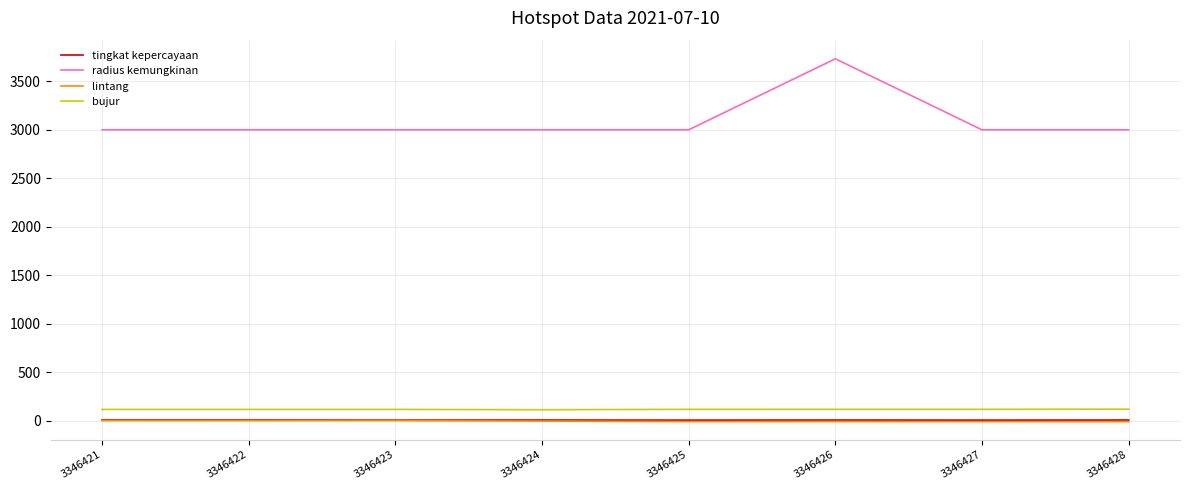

What is the greatest value displayed?

3732.0